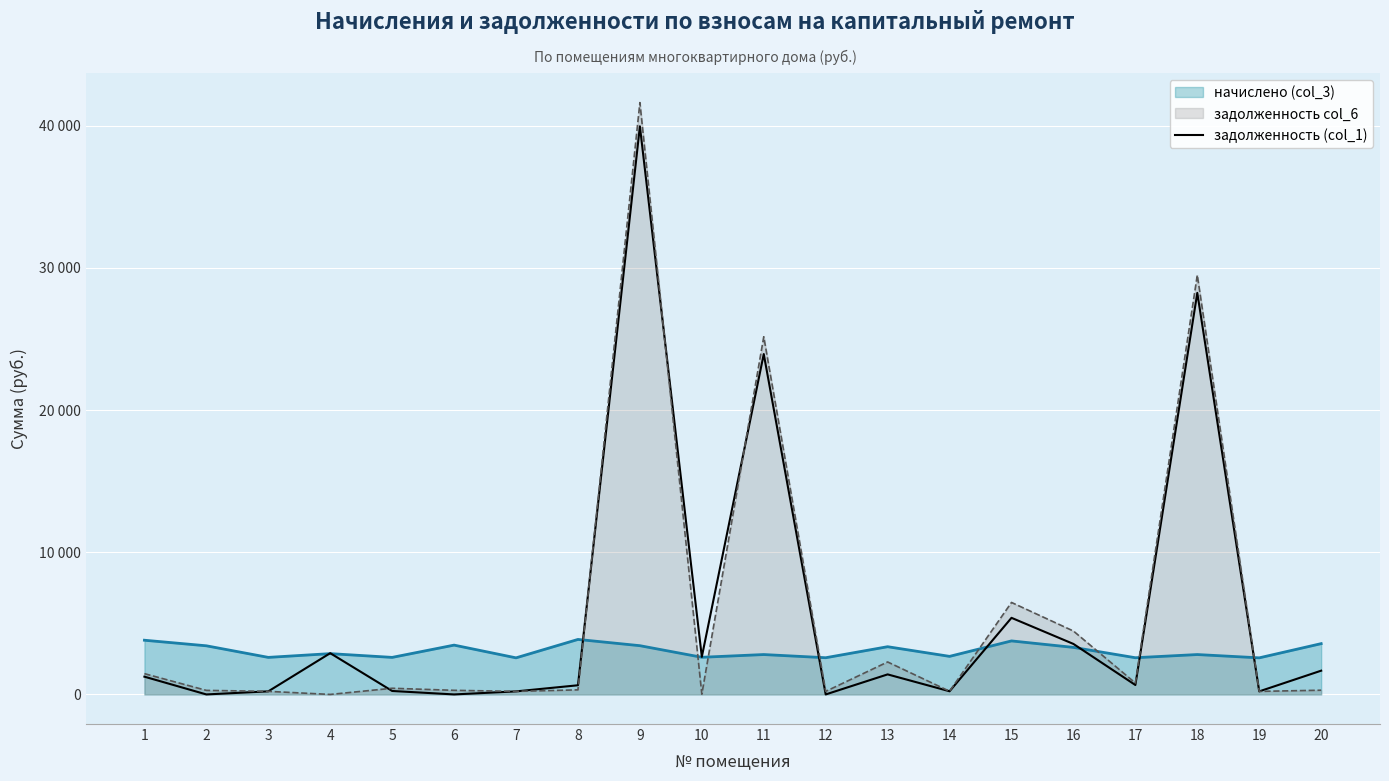

Which category has the highest value across all series?

9